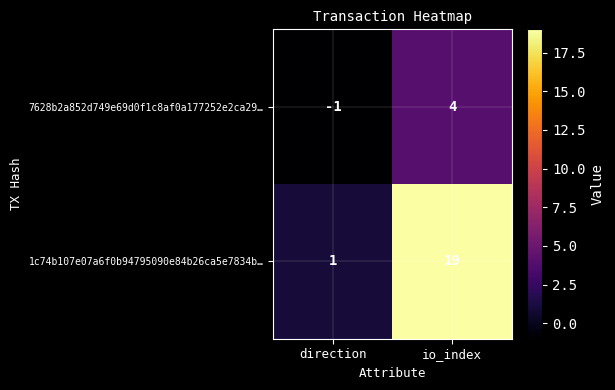

What is the average value of the 1c74b107e07a6f0b94795090e84b26ca5e7834b… series?

10